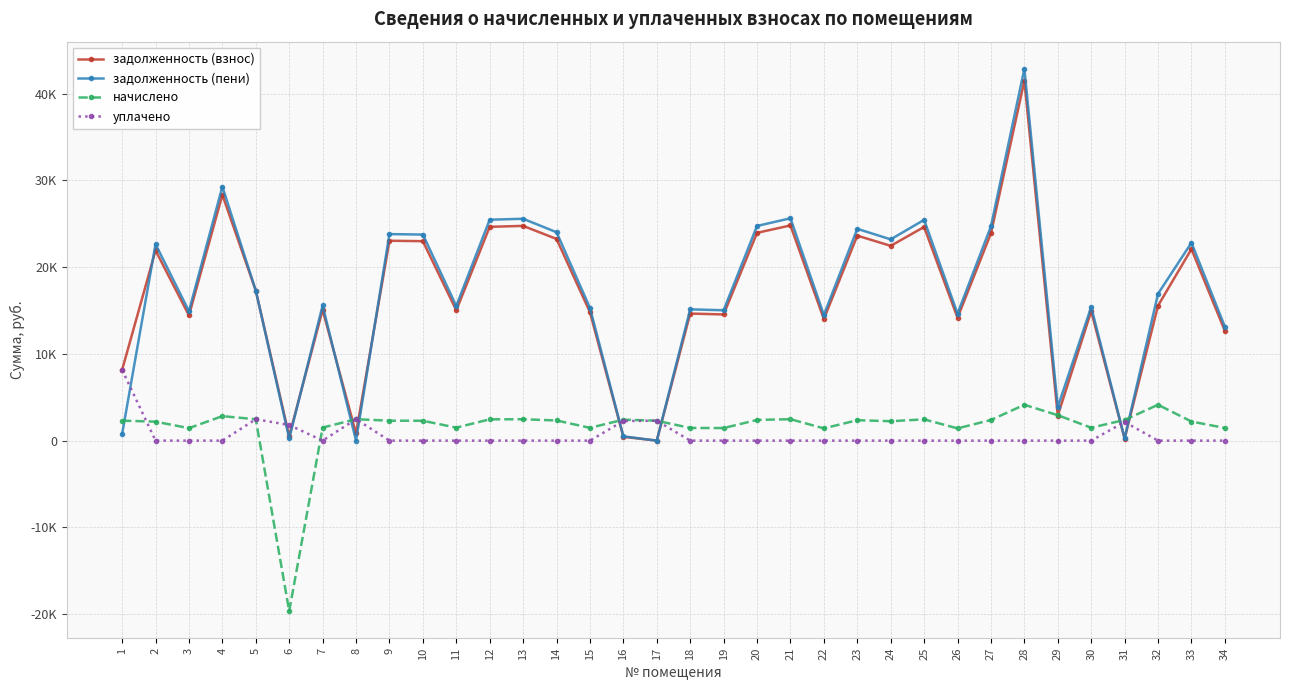

Rank the series at 6 from highest to lowest value.

уплачено, задолженность (взнос), задолженность (пени), начислено